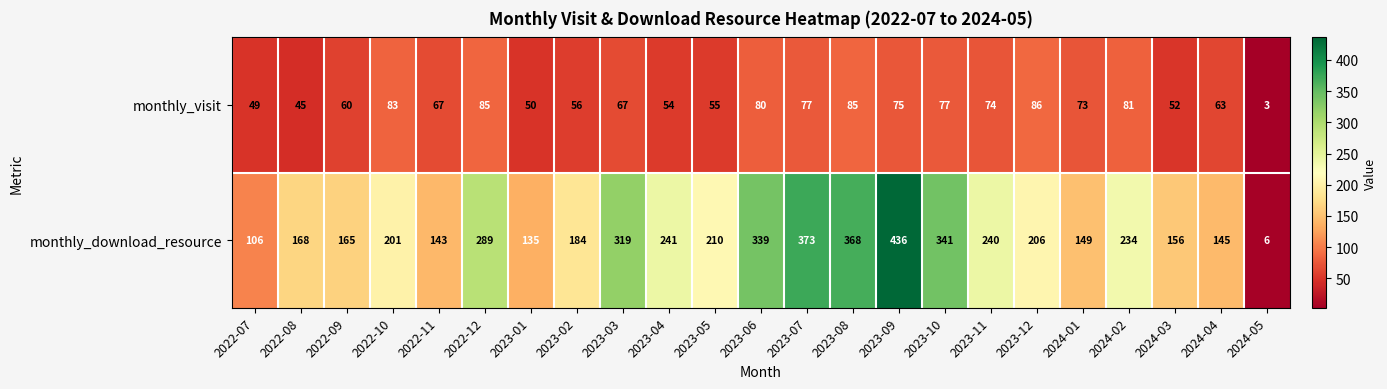

Which series has the widest spread of values?

monthly_download_resource